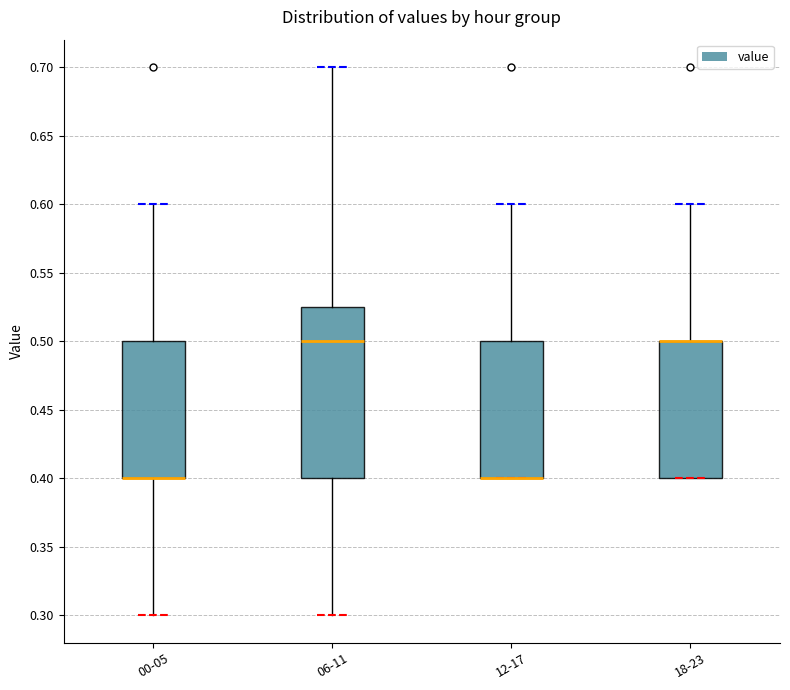

Where is the upper edge of the box for 06-11 on the y-axis? The values are not printed on the chart, so give them approximately, as read against the axis.

0.525